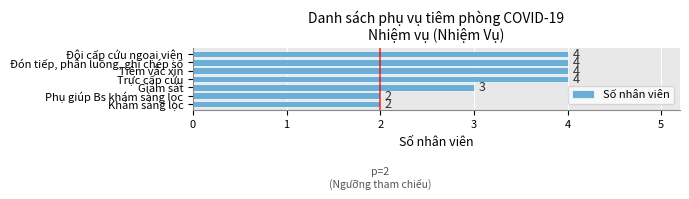

What is the average value?

3